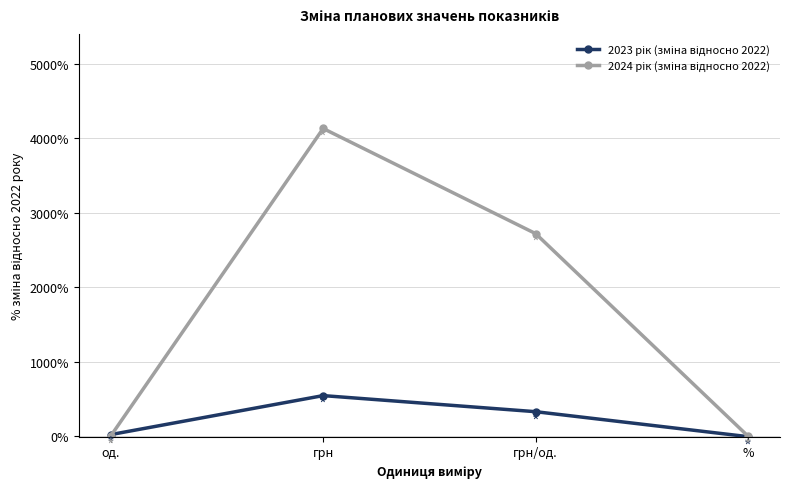

What position from the left is %?

4